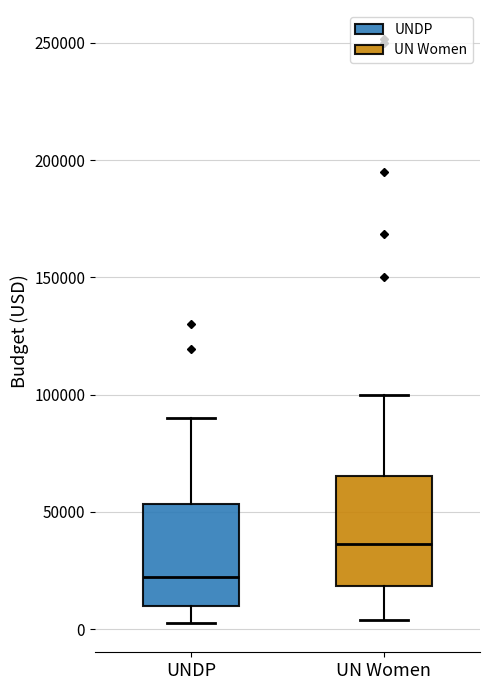

Reading left to right, transcribe this box plot: for each box, give where its median line is, the range the box spans, and where its two whiskers end, as read against the y-axis. The values are not printed on the chart, so give them approximately, as read against the axis.

UNDP: median 20000, box 10000 to 55000, whiskers 5000 to 90000
UN Women: median 35000, box 20000 to 65000, whiskers 5000 to 100000